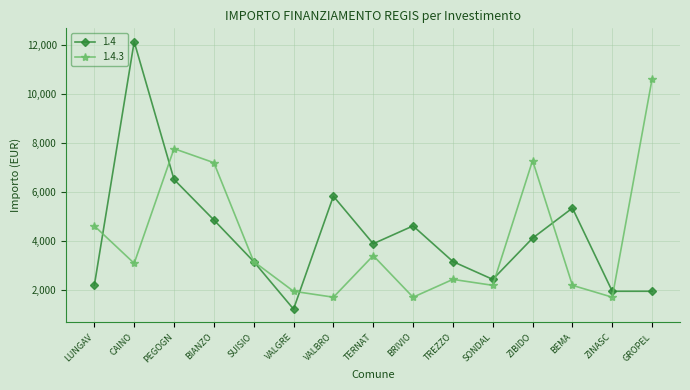

The value of 1.4 at LUNGAV is 2187. True or false?

True